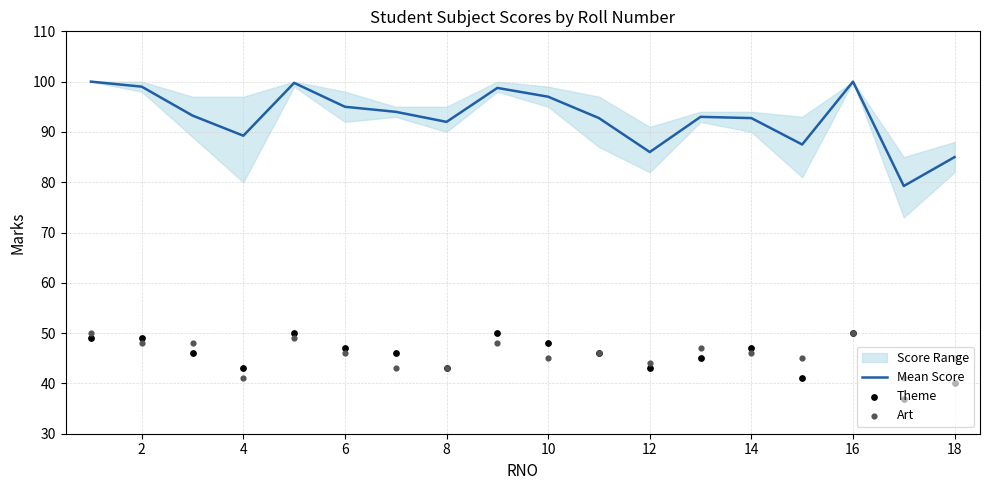

Which series contains the lowest Y value?

Theme